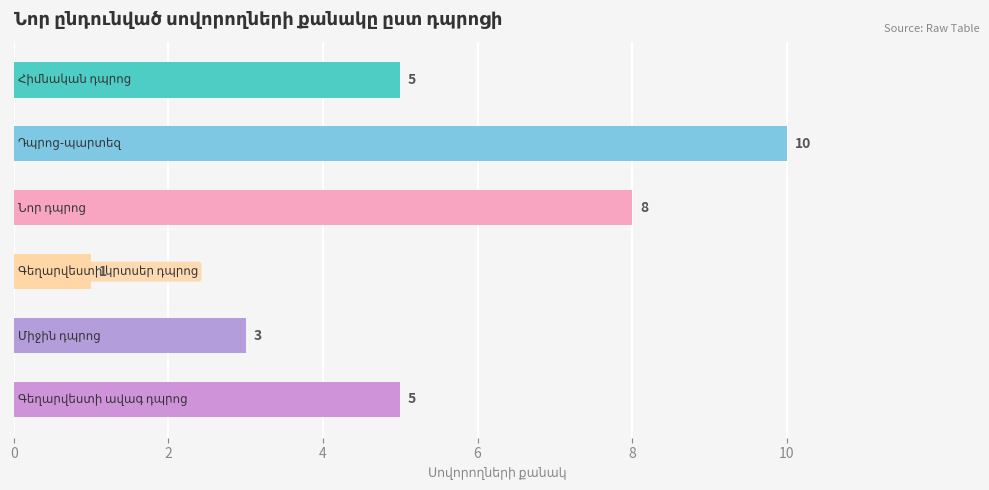

What is the sum of all values?

32